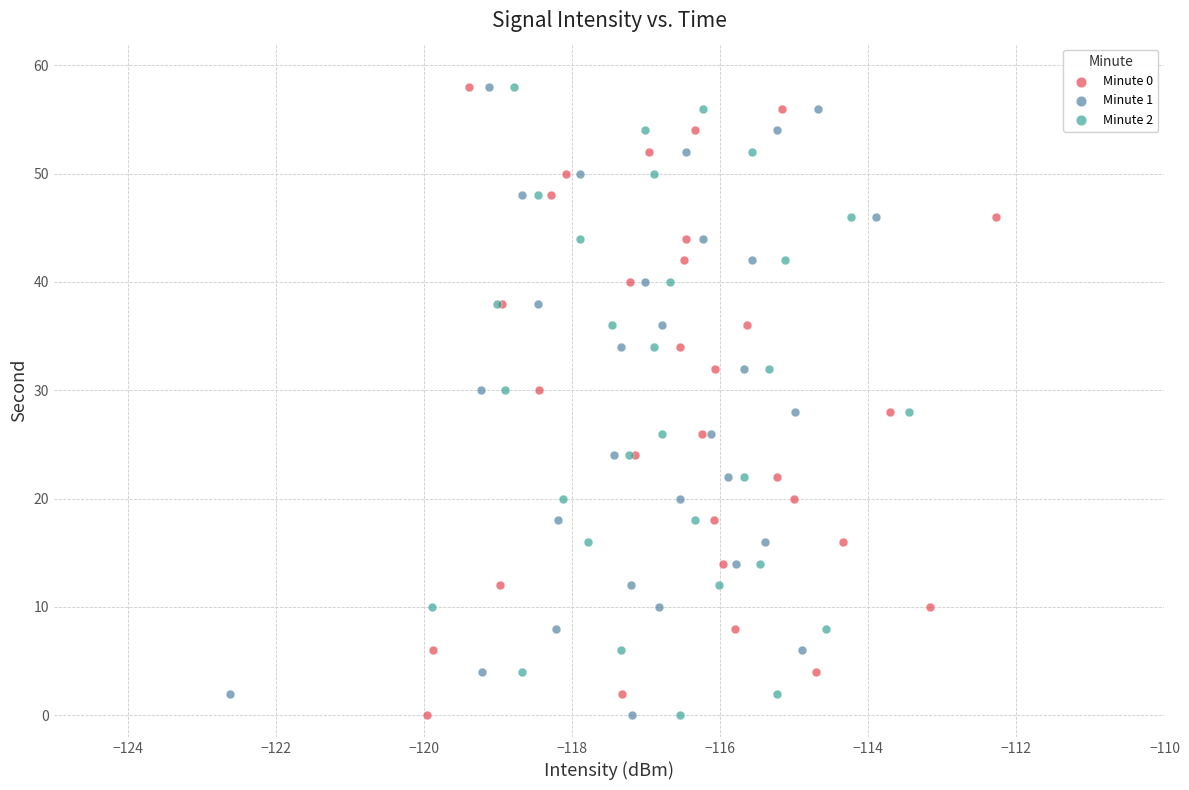

What are all the series names shown in the legend?

Minute 0, Minute 1, Minute 2